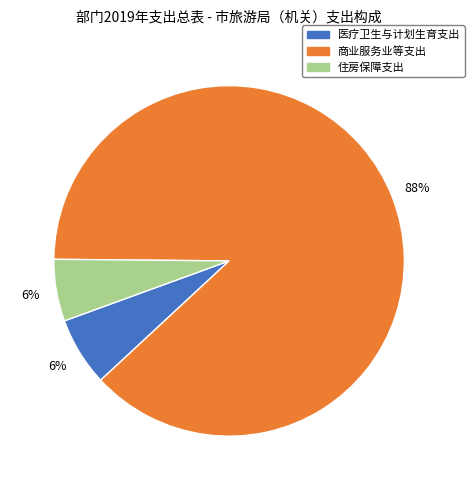

Count the number of slices in the pie.

3